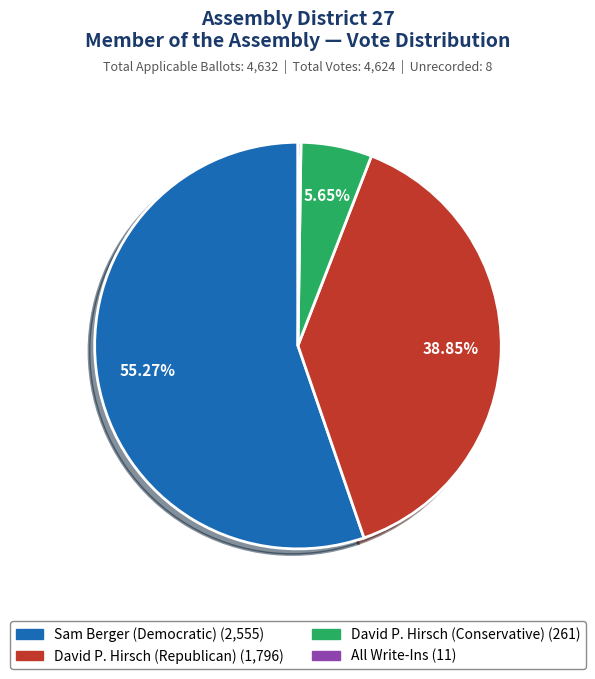

Is there any slice that represents more than half of the pie?

Yes